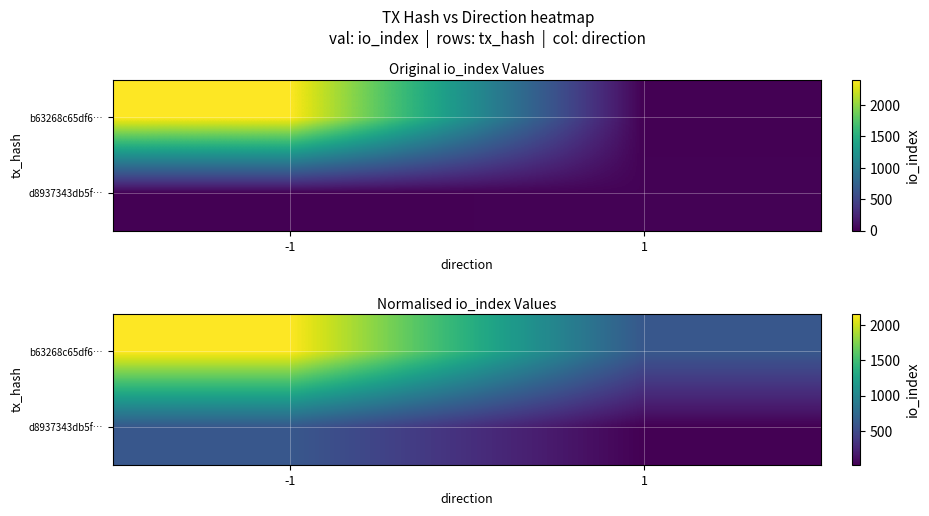

Which series has the largest total across all categories?

b63268c65df6…